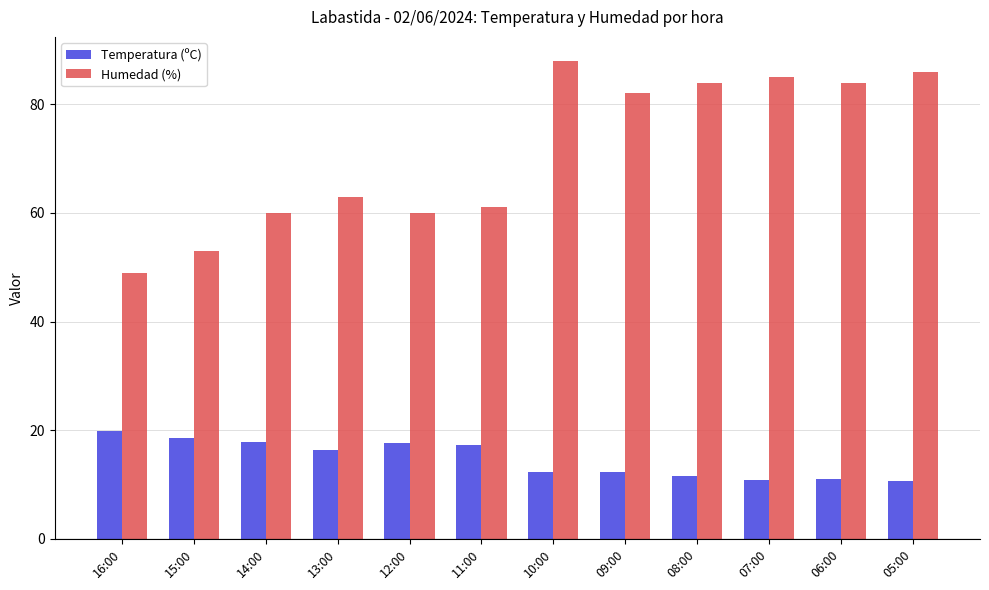

What is the difference between the maximum and second lowest values in the Temperatura (ºC) series?

9.0